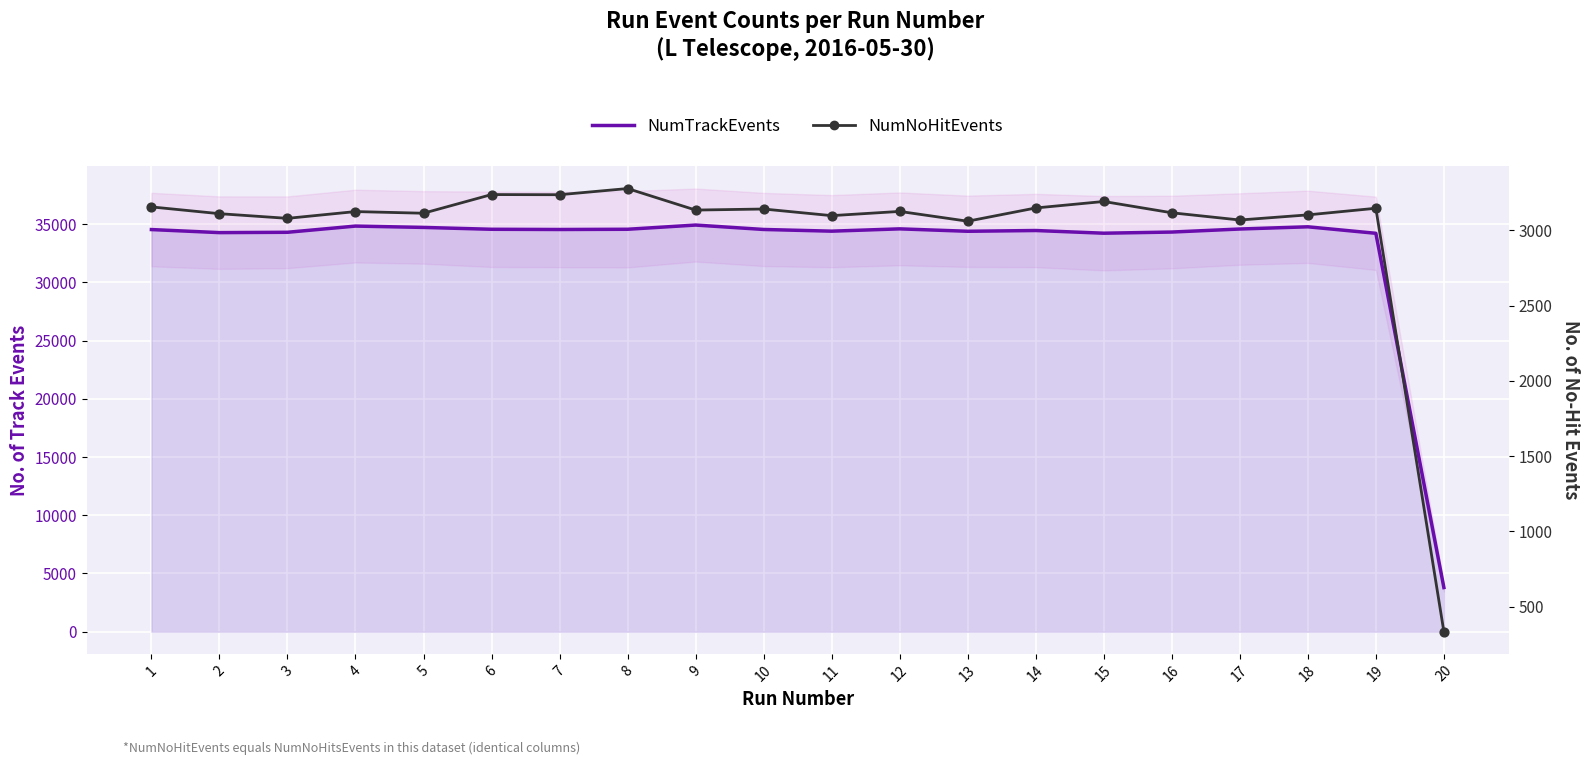

What is the total value across all series at 4?

37957